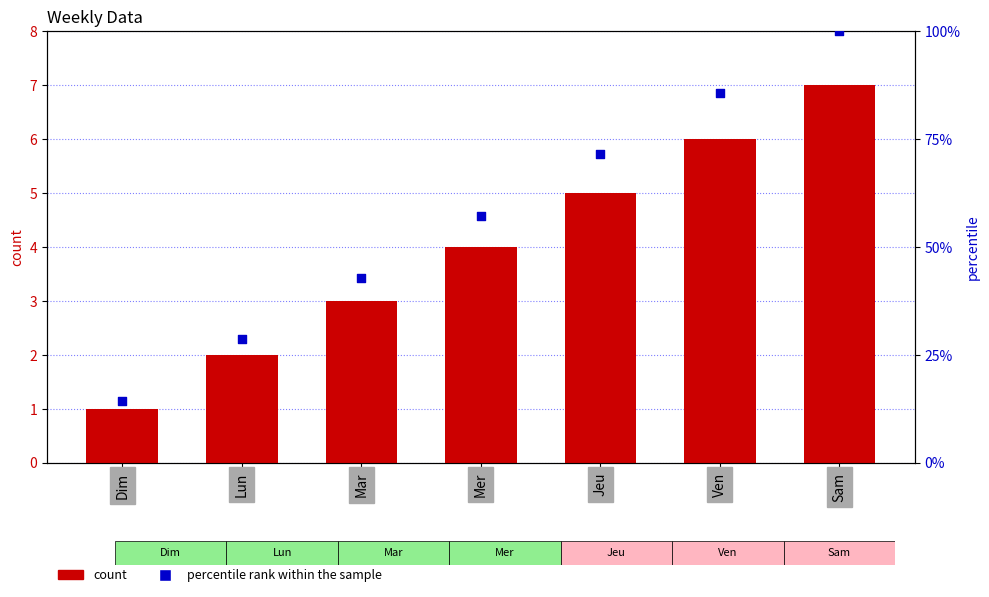

Which series has the largest Y range (max minus min)?

percentile rank within the sample